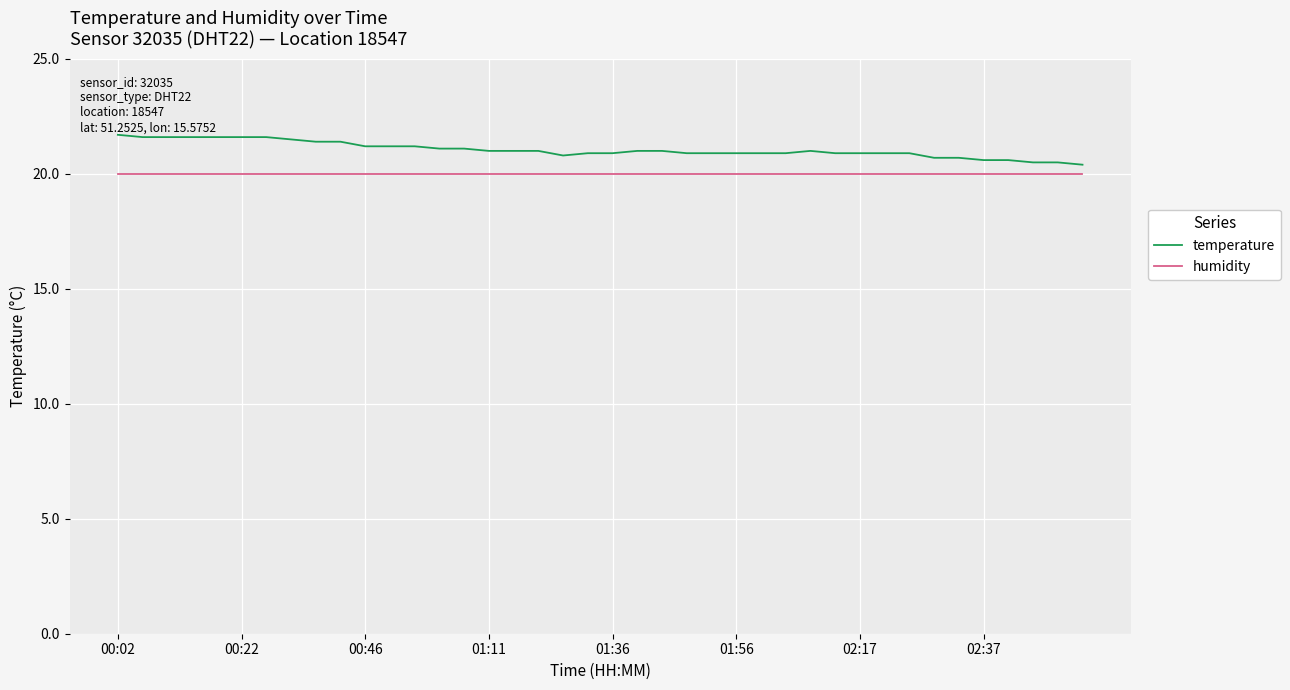

What is the minimum value for temperature?

20.4